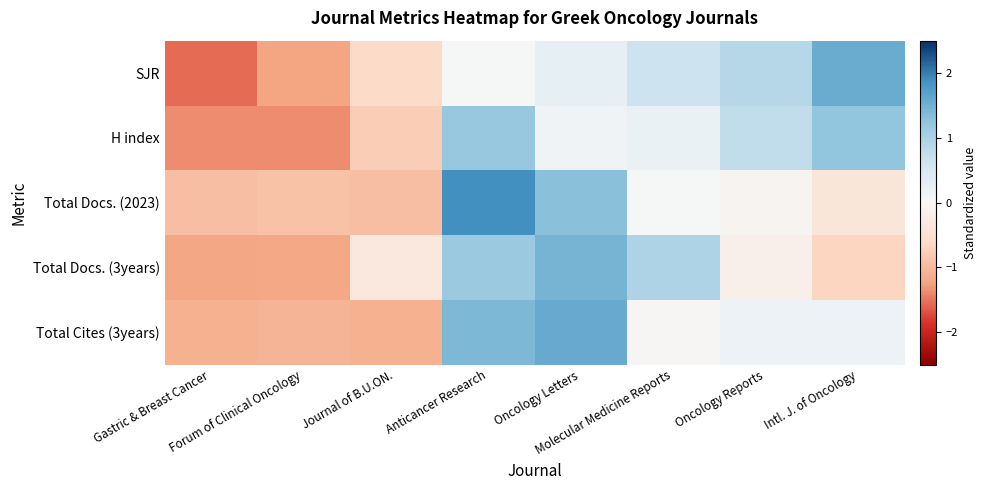

Reading left to right, extract all data points from this chart.

SJR: Gastric & Breast Cancer=-1.6	Forum of Clinical Oncology=-1.2	Journal of B.U.ON.=-0.6	Anticancer Research=0.0	Oncology Letters=0.3	Molecular Medicine Reports=0.7	Oncology Reports=0.9	Intl. J. of Oncology=1.6
H index: Gastric & Breast Cancer=-1.4	Forum of Clinical Oncology=-1.4	Journal of B.U.ON.=-0.8	Anticancer Research=1.2	Oncology Letters=0.1	Molecular Medicine Reports=0.2	Oncology Reports=0.8	Intl. J. of Oncology=1.2
Total Docs. (2023): Gastric & Breast Cancer=-0.9	Forum of Clinical Oncology=-0.9	Journal of B.U.ON.=-0.9	Anticancer Research=1.9	Oncology Letters=1.3	Molecular Medicine Reports=0.0	Oncology Reports=-0.1	Intl. J. of Oncology=-0.4
Total Docs. (3years): Gastric & Breast Cancer=-1.2	Forum of Clinical Oncology=-1.2	Journal of B.U.ON.=-0.3	Anticancer Research=1.2	Oncology Letters=1.5	Molecular Medicine Reports=1.0	Oncology Reports=-0.2	Intl. J. of Oncology=-0.7
Total Cites (3years): Gastric & Breast Cancer=-1.1	Forum of Clinical Oncology=-1.1	Journal of B.U.ON.=-1.1	Anticancer Research=1.4	Oncology Letters=1.6	Molecular Medicine Reports=-0.0	Oncology Reports=0.2	Intl. J. of Oncology=0.2